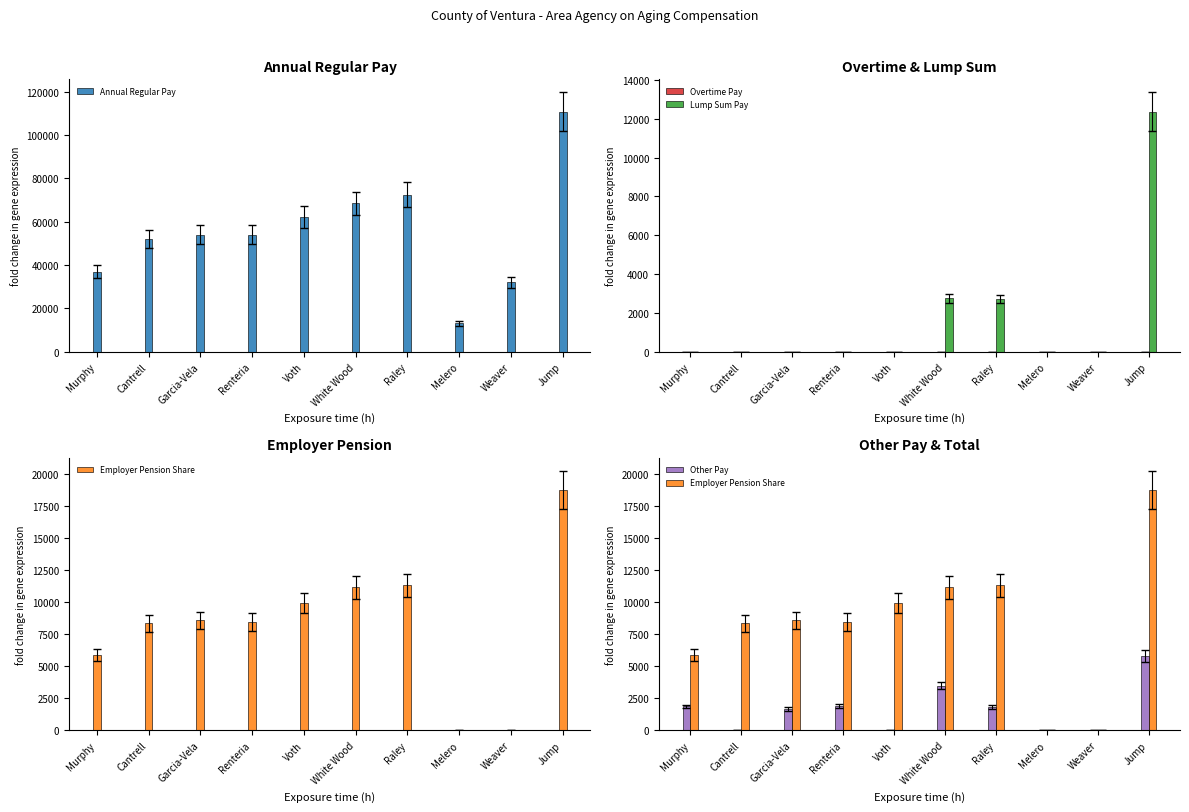

What is the sum of the Employer Pension Share values at Jump and Raley?

30037